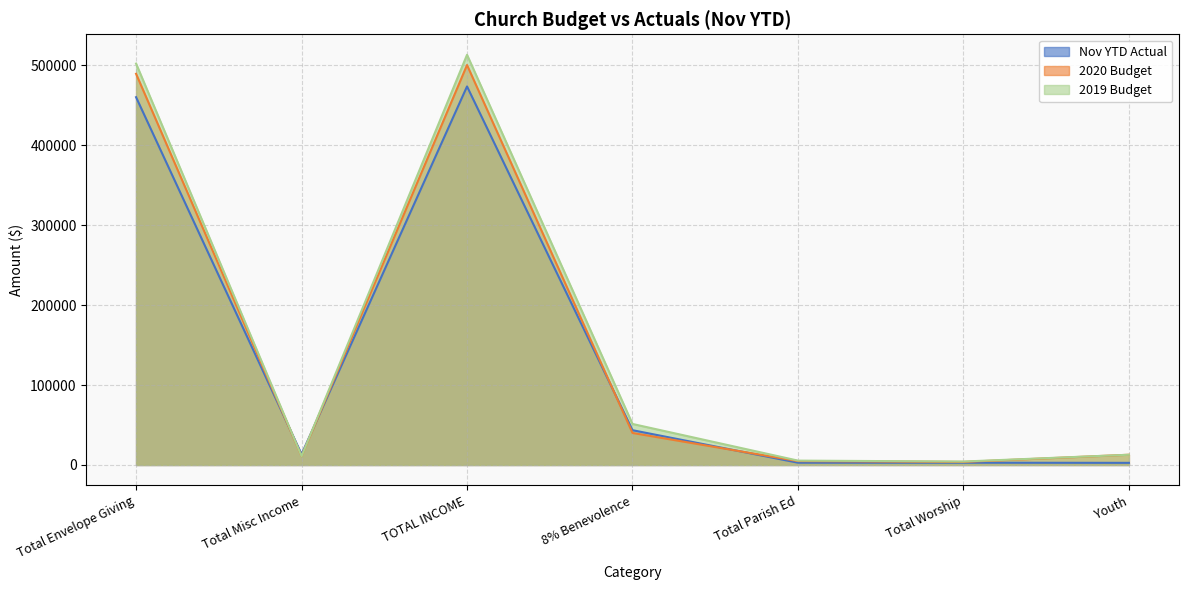

True or false: 2020 Budget has a value of 12800.0 at Youth.

True